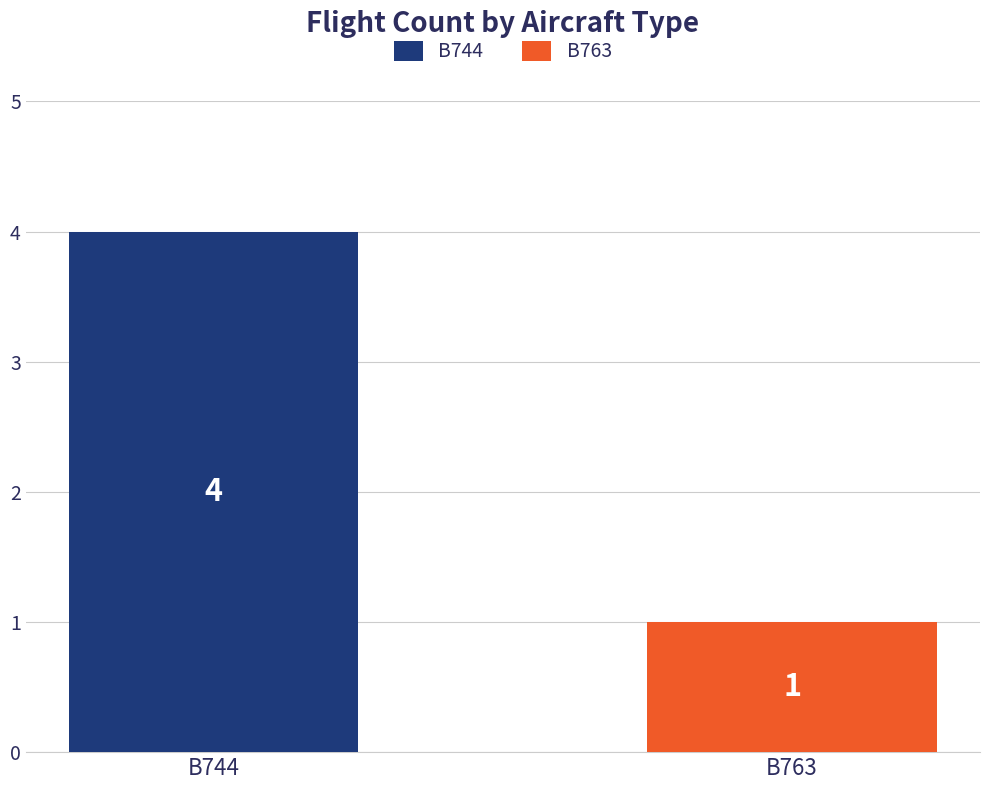

What is the maximum value for B763?

1